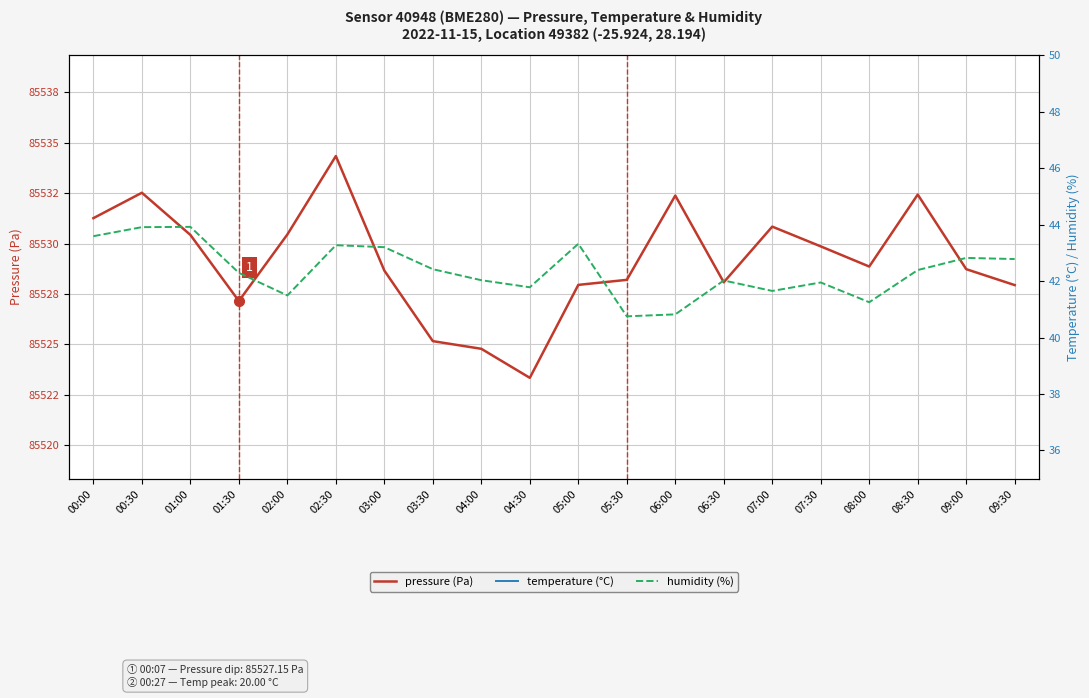

What is the label of the 7th point from the right?

06:30